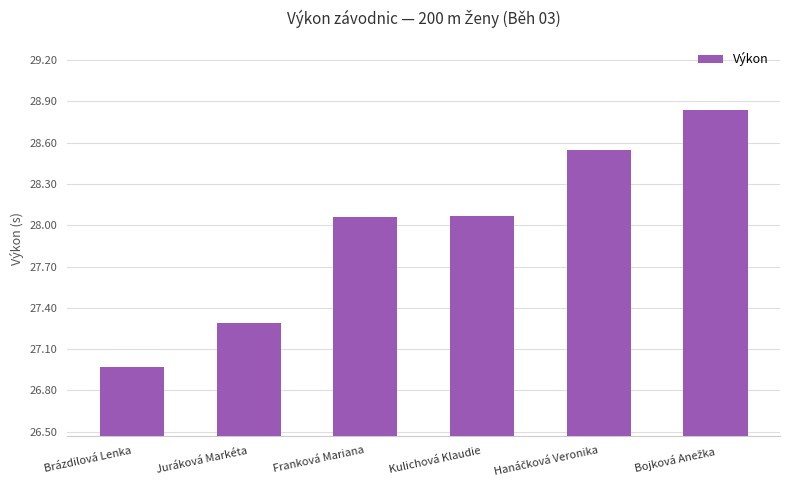

How many distinct data groups are displayed?

1